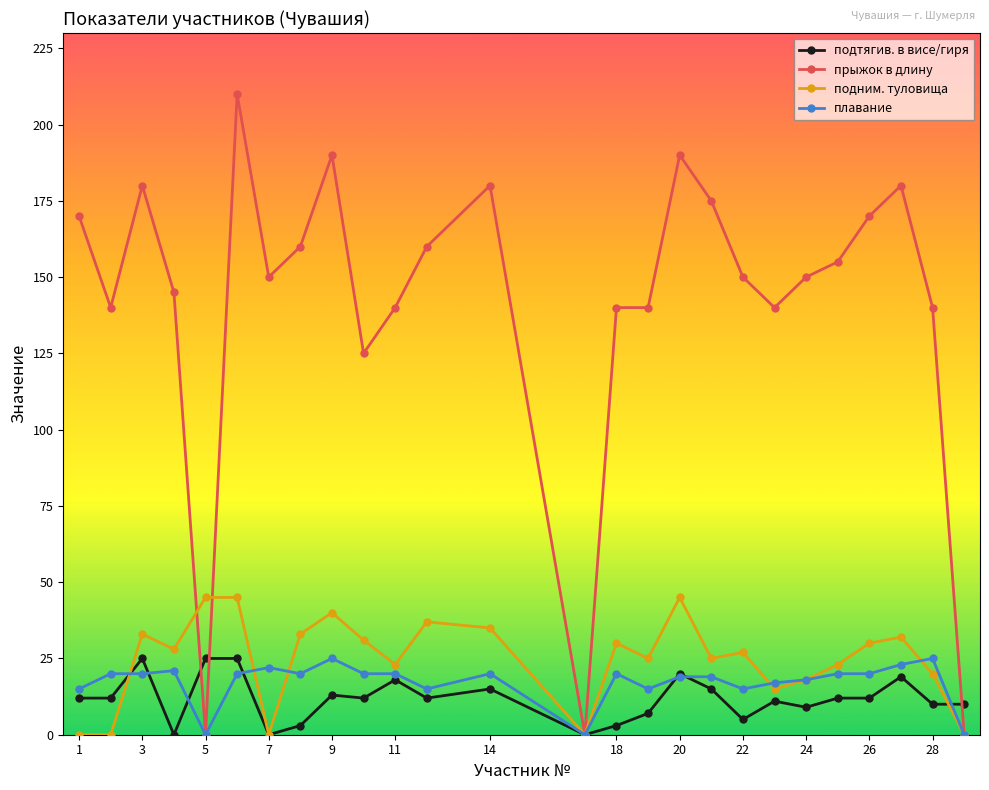

What is the greatest value displayed?

210